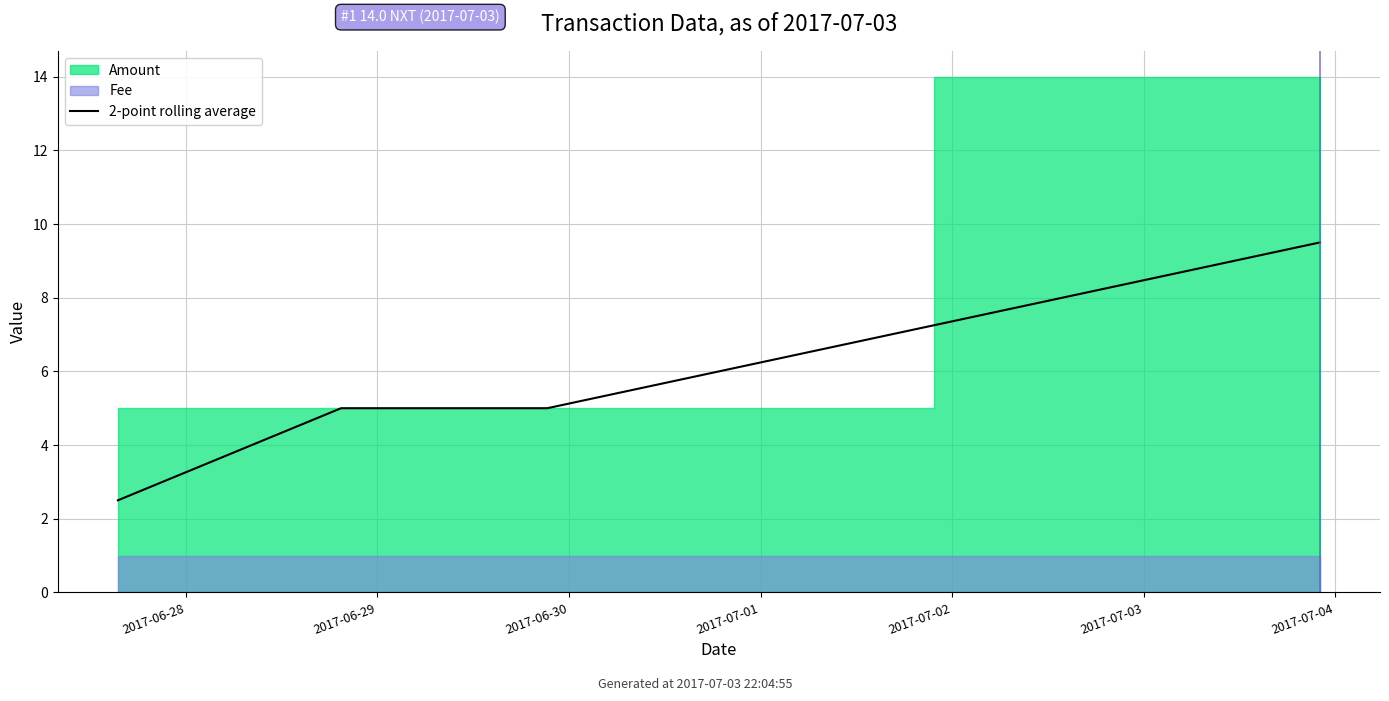

True or false: 2-point rolling average has more than 2 interior local peaks.

False